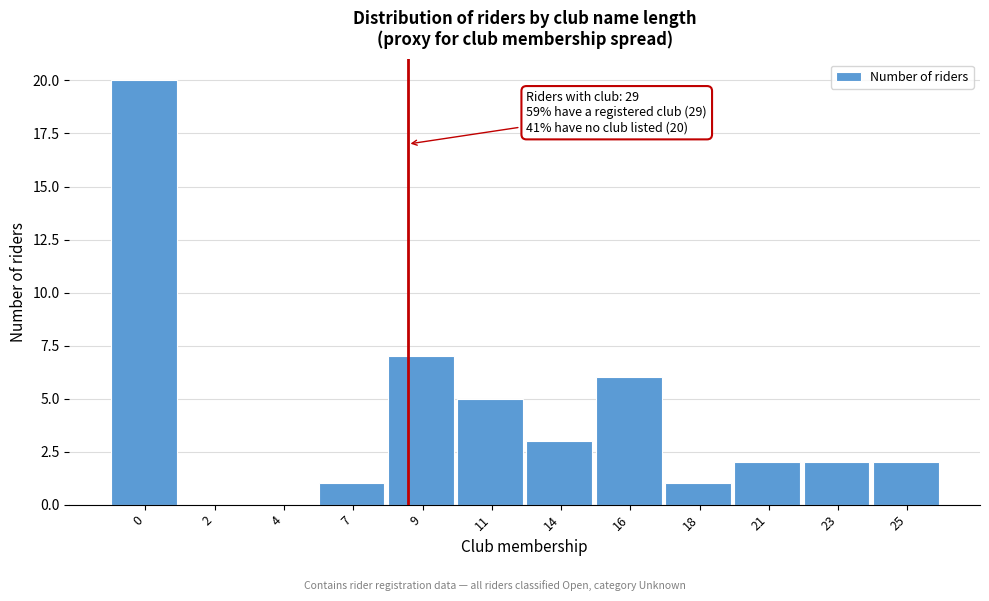

Reading left to right, transcribe all the data shown in this chart.

0=20	2=0	4=0	7=1	9=7	11=5	14=3	16=6	18=1	21=2	23=2	25=2